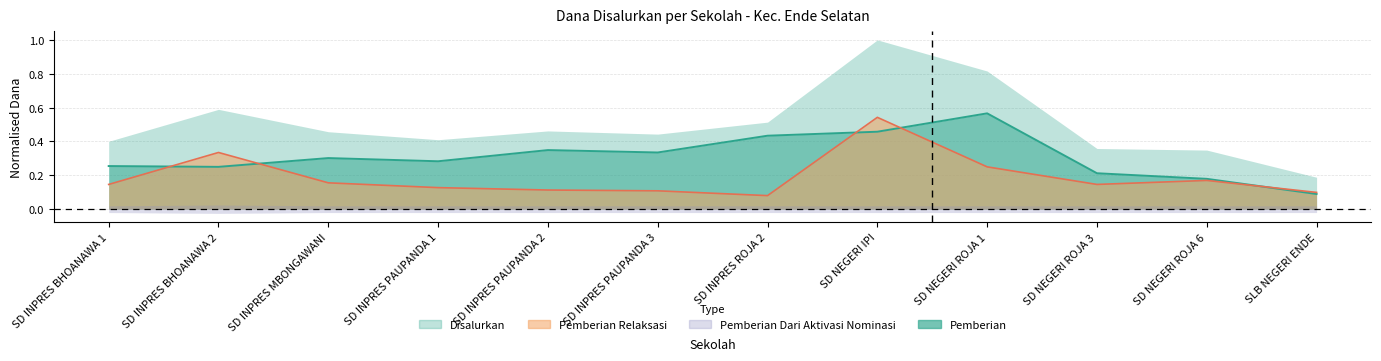

Between which two adjacent categories do Pemberian Relaksasi and Pemberian first intersect?

SD INPRES BHOANAWA 1 and SD INPRES BHOANAWA 2